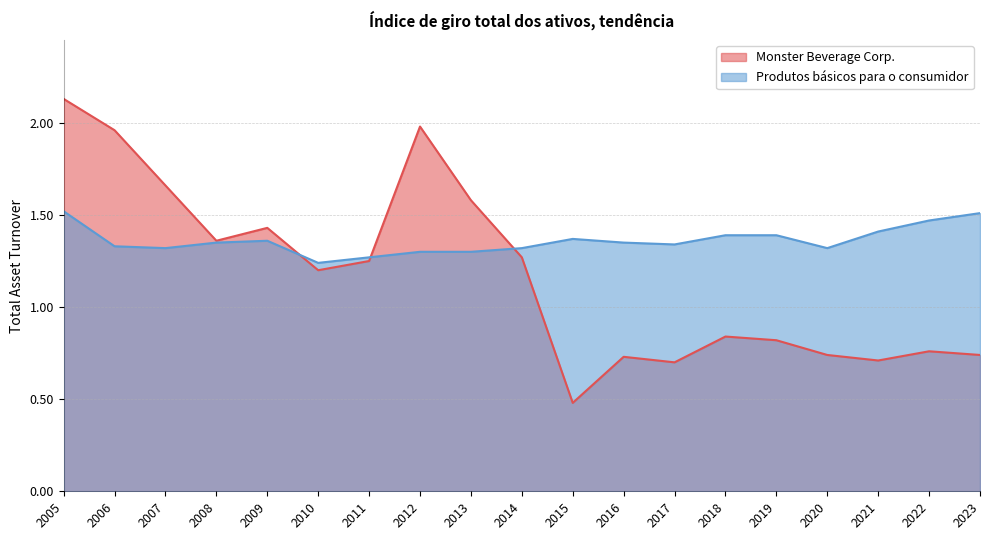

How many times do Produtos básicos para o consumidor and Monster Beverage Corp. cross each other?

3